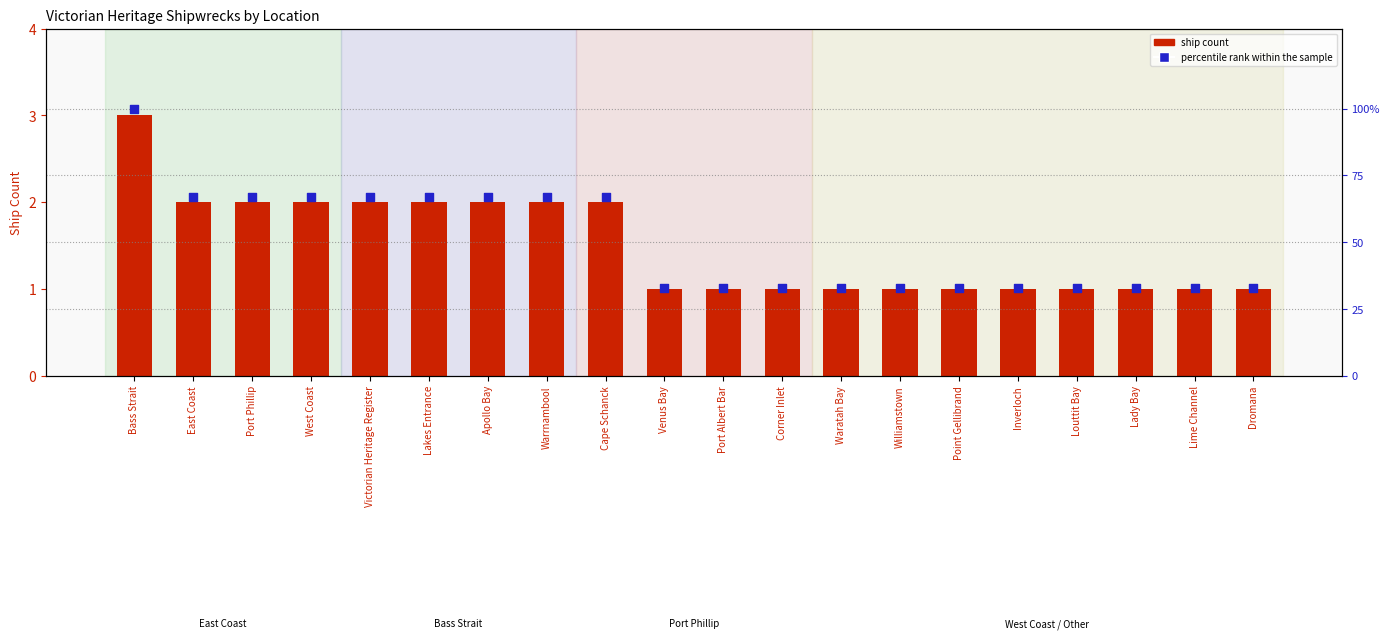

Which series has the largest total across all categories?

percentile rank within the sample